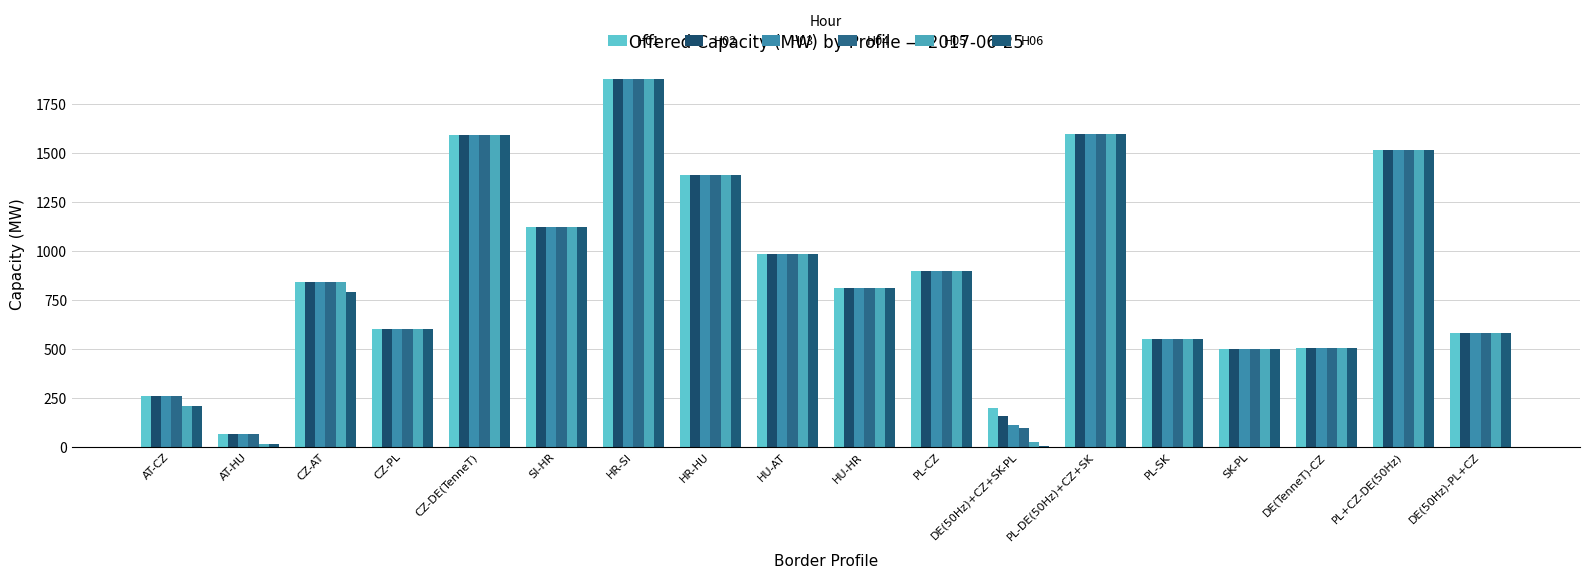

What is the highest value of the H05 series?

1878